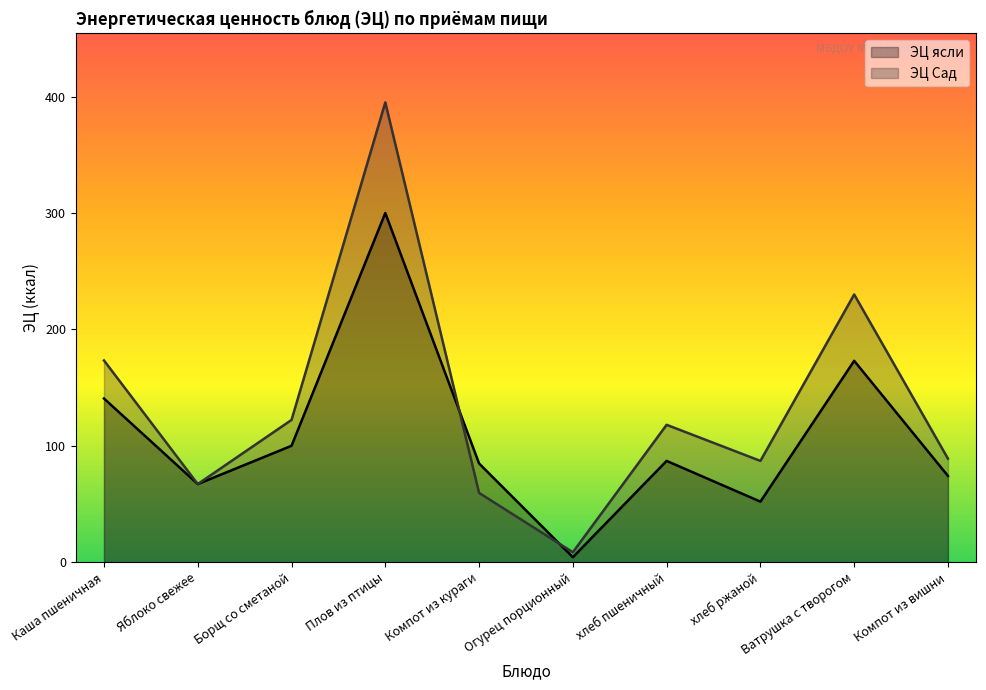

What is the value of the ЭЦ Сад point at the 5th from the left?

59.5